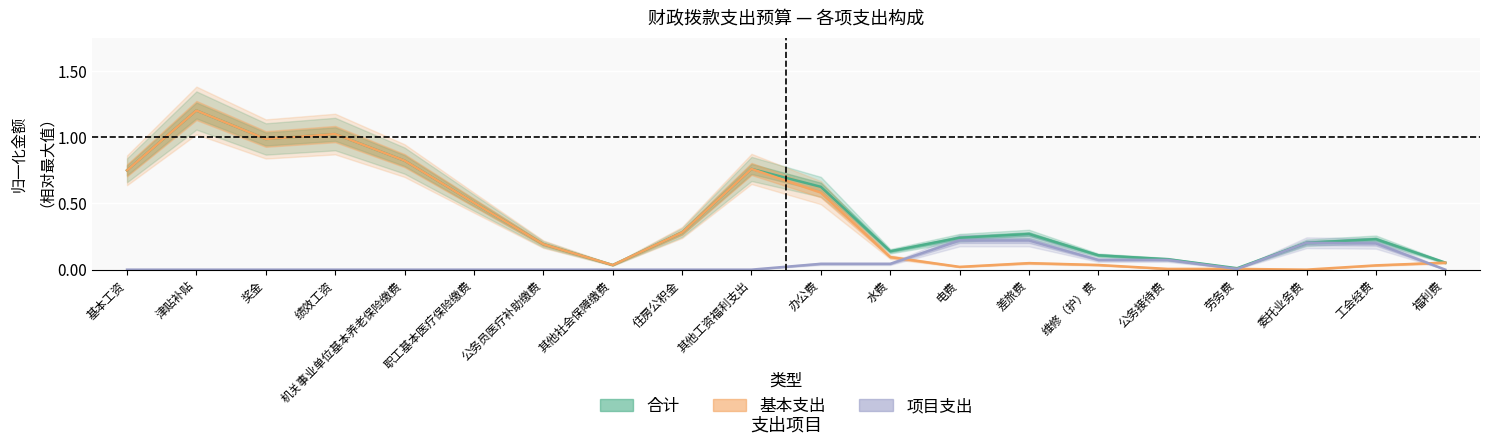

Rank the series at 住房公积金 from lowest to highest value.

项目支出, 合计, 基本支出